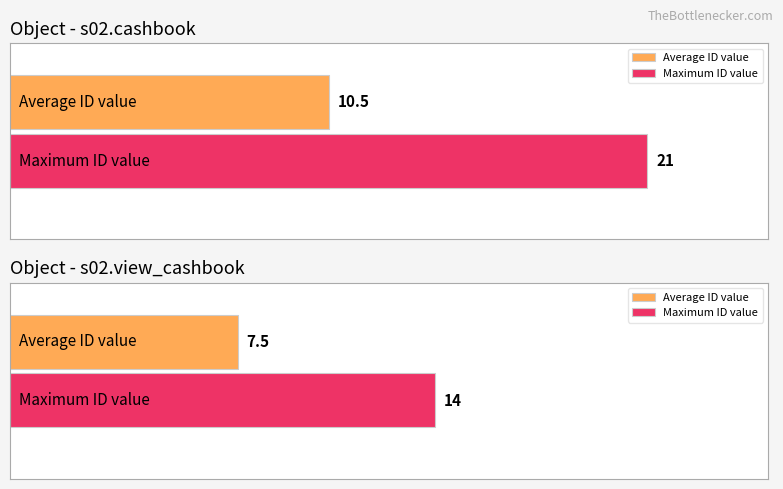

How many series are shown in this chart?

2